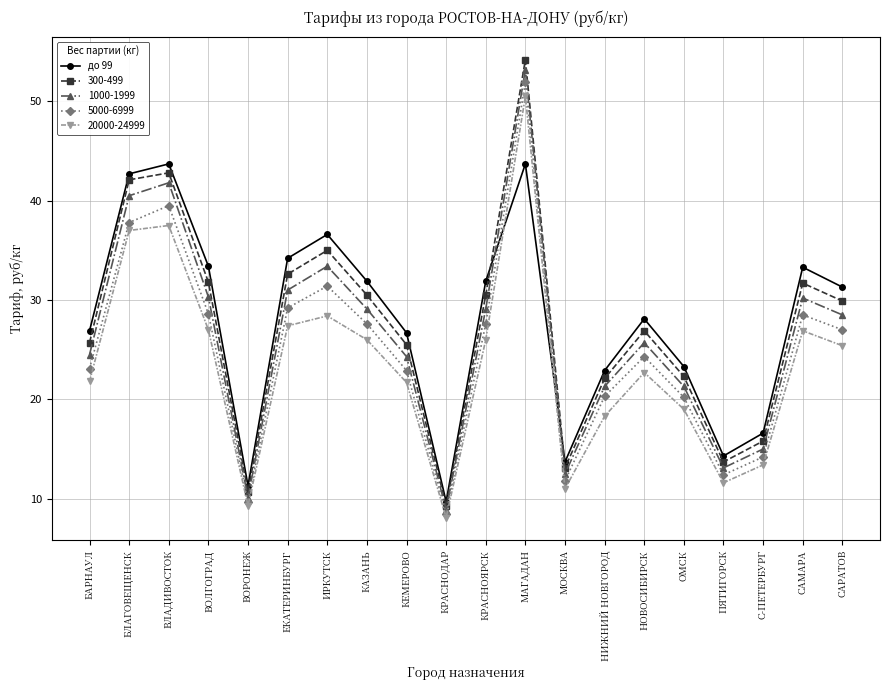

What is the difference between the highest and lowest values at КЕМЕРОВО?

5.0